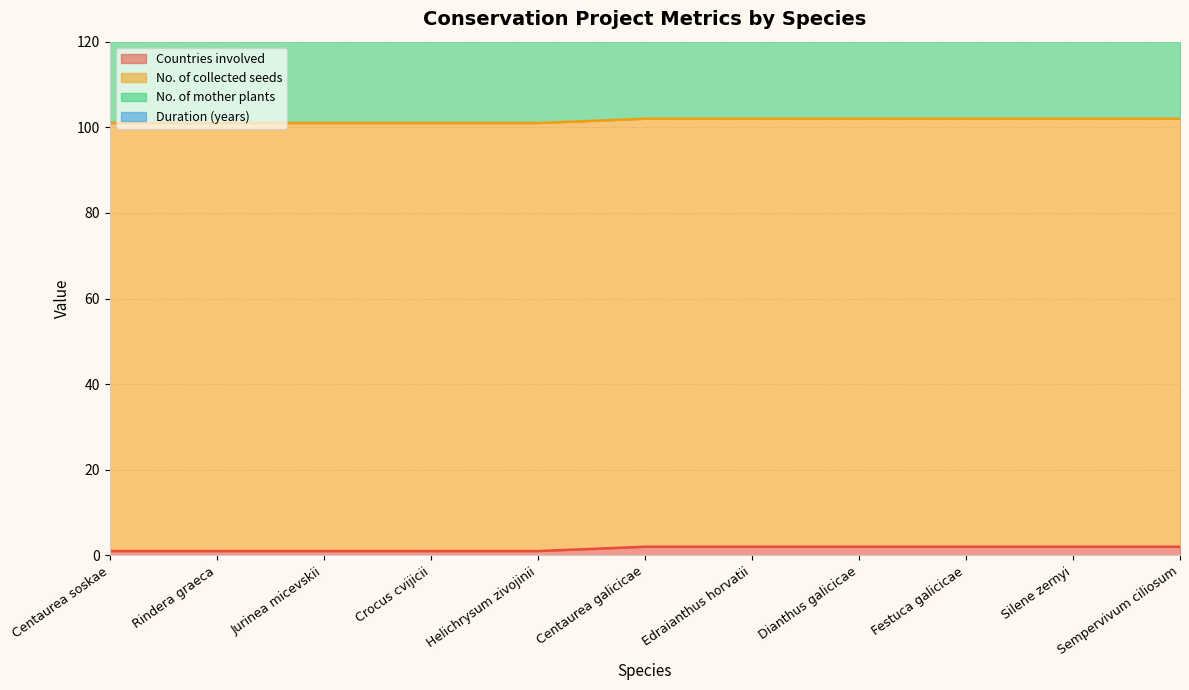

Reading right to left, extract all data points from this chart.

Countries involved: Sempervivum ciliosum=2	Silene zernyi=2	Festuca galicicae=2	Dianthus galicicae=2	Edraianthus horvatii=2	Centaurea galicicae=2	Helichrysum zivojinii=1	Crocus cvijicii=1	Jurinea micevskii=1	Rindera graeca=1	Centaurea soskae=1
No. of collected seeds: Sempervivum ciliosum=100	Silene zernyi=100	Festuca galicicae=100	Dianthus galicicae=100	Edraianthus horvatii=100	Centaurea galicicae=100	Helichrysum zivojinii=100	Crocus cvijicii=100	Jurinea micevskii=100	Rindera graeca=100	Centaurea soskae=100
No. of mother plants: Sempervivum ciliosum=20	Silene zernyi=20	Festuca galicicae=20	Dianthus galicicae=20	Edraianthus horvatii=20	Centaurea galicicae=20	Helichrysum zivojinii=20	Crocus cvijicii=20	Jurinea micevskii=20	Rindera graeca=20	Centaurea soskae=20
Duration (years): Sempervivum ciliosum=2	Silene zernyi=2	Festuca galicicae=2	Dianthus galicicae=2	Edraianthus horvatii=2	Centaurea galicicae=2	Helichrysum zivojinii=2	Crocus cvijicii=2	Jurinea micevskii=2	Rindera graeca=2	Centaurea soskae=2